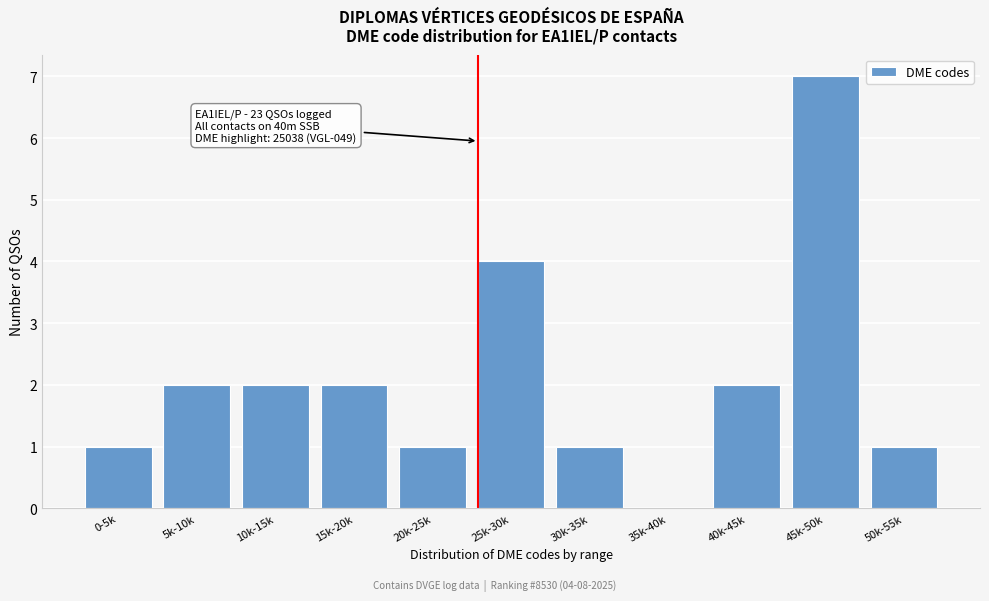

Reading left to right, extract all data points from this chart.

0-5k=1	5k-10k=2	10k-15k=2	15k-20k=2	20k-25k=1	25k-30k=4	30k-35k=1	35k-40k=0	40k-45k=2	45k-50k=7	50k-55k=1